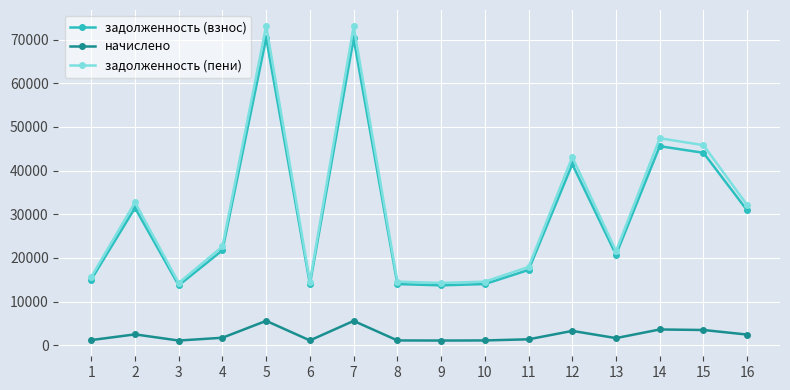

How many values in the задолженность (взнос) series are below 21772?

8